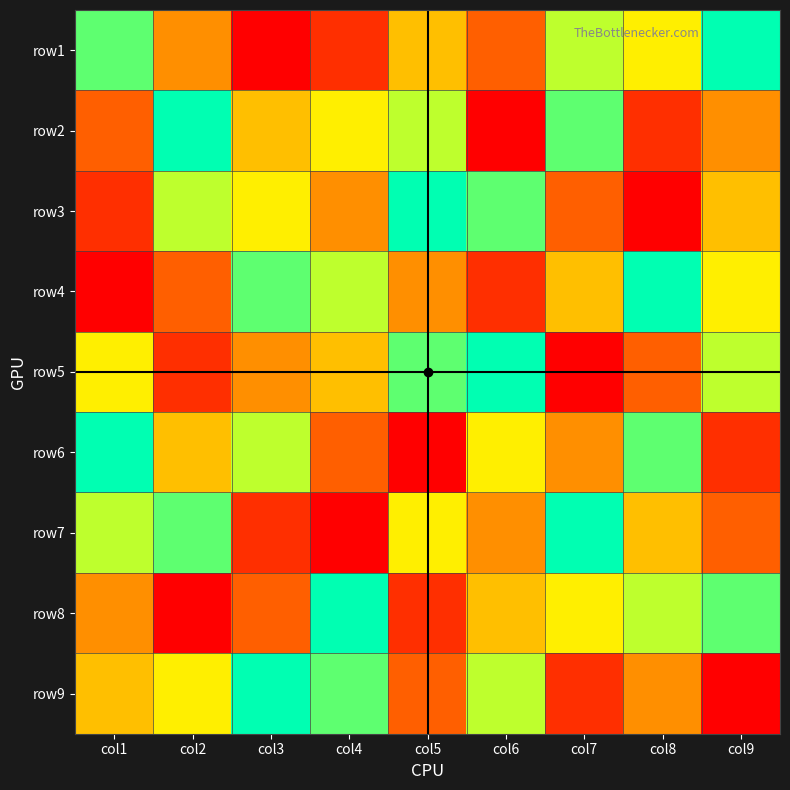

Between col3 and col1, which is larger?

col1